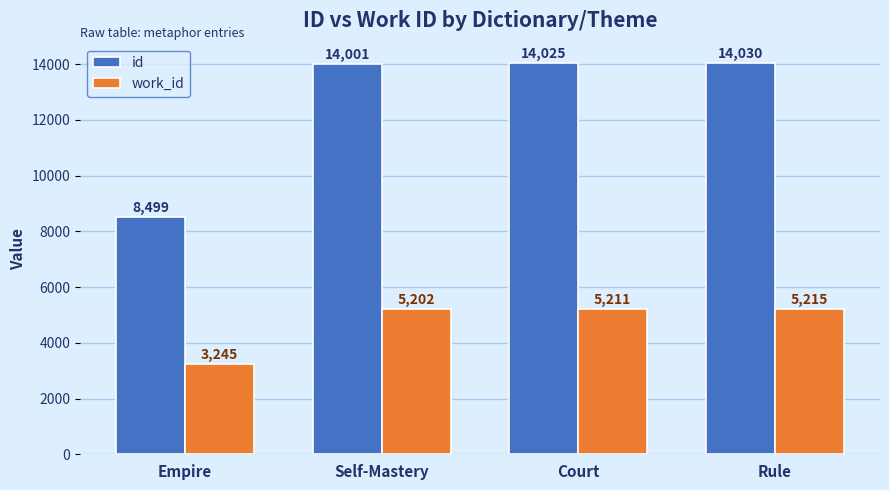

List the series in order of their overall mean, highest first.

id, work_id